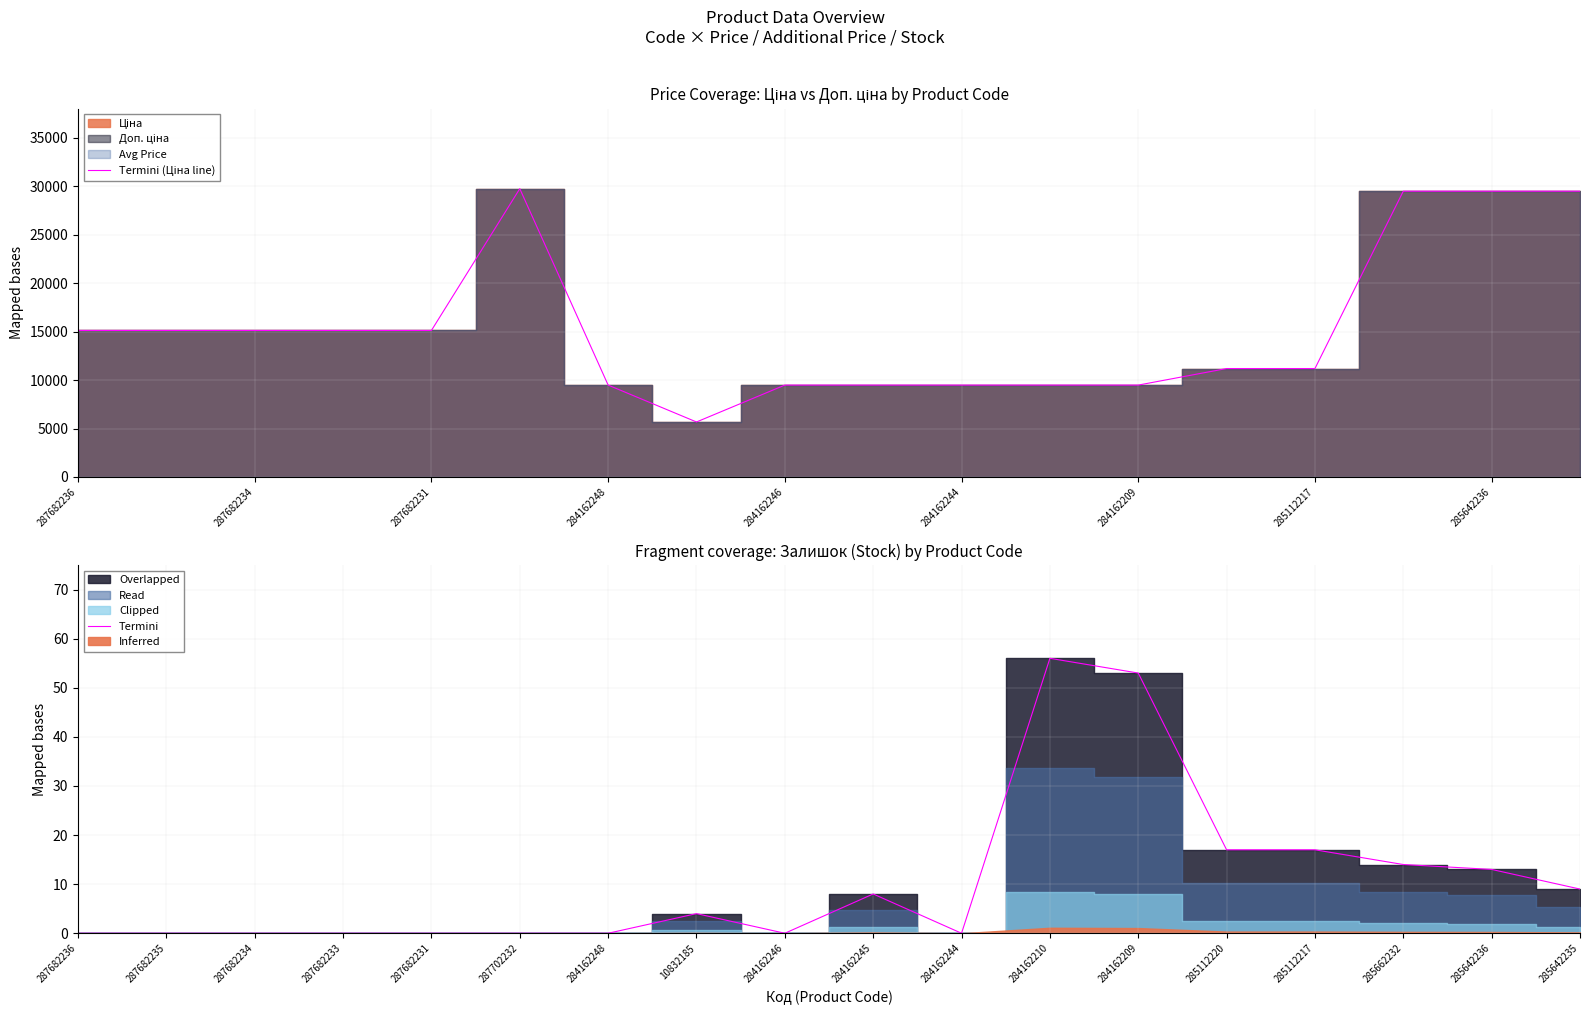

What is the difference between the maximum and minimum values in the Termini (Ціна line) series?

24073.4